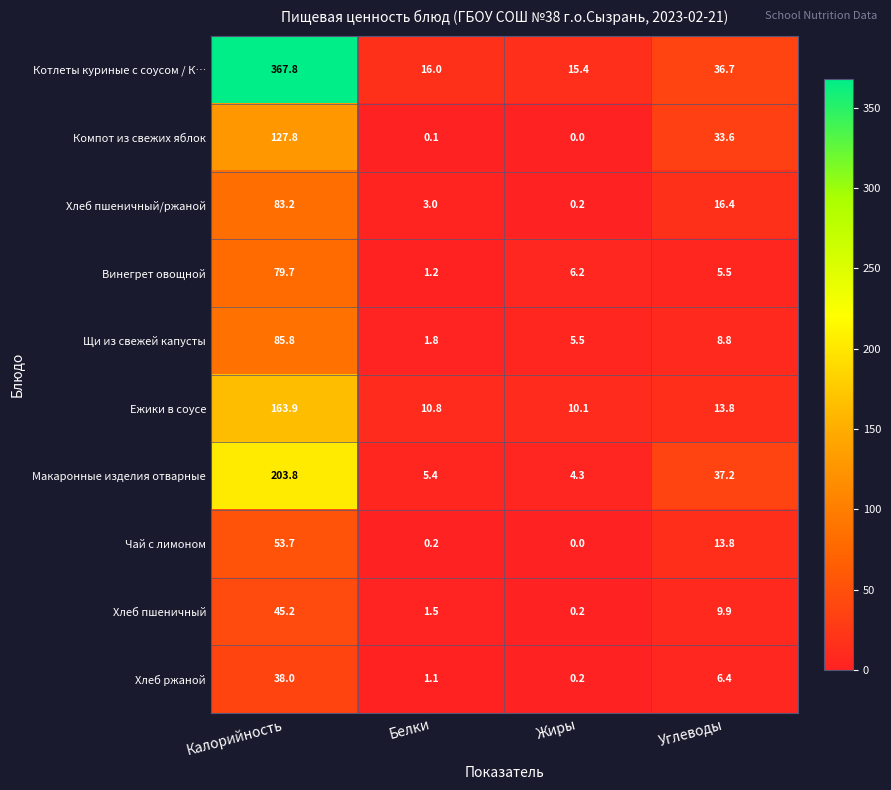

At how many categories does at least one series exceed 194?

1